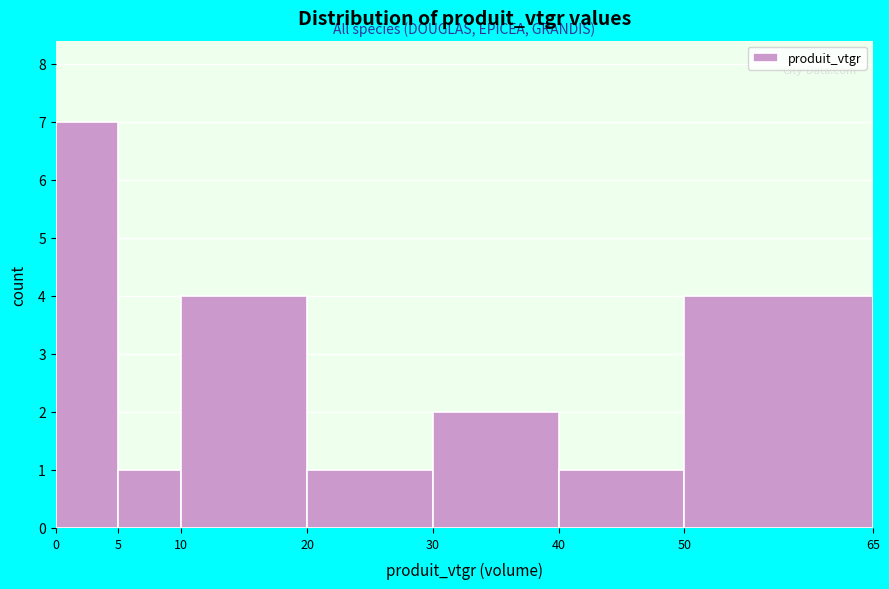

How tall is the bar that spans 0 to 5 on the x-axis? The values are not printed on the chart, so give them approximately, as read against the axis.

7